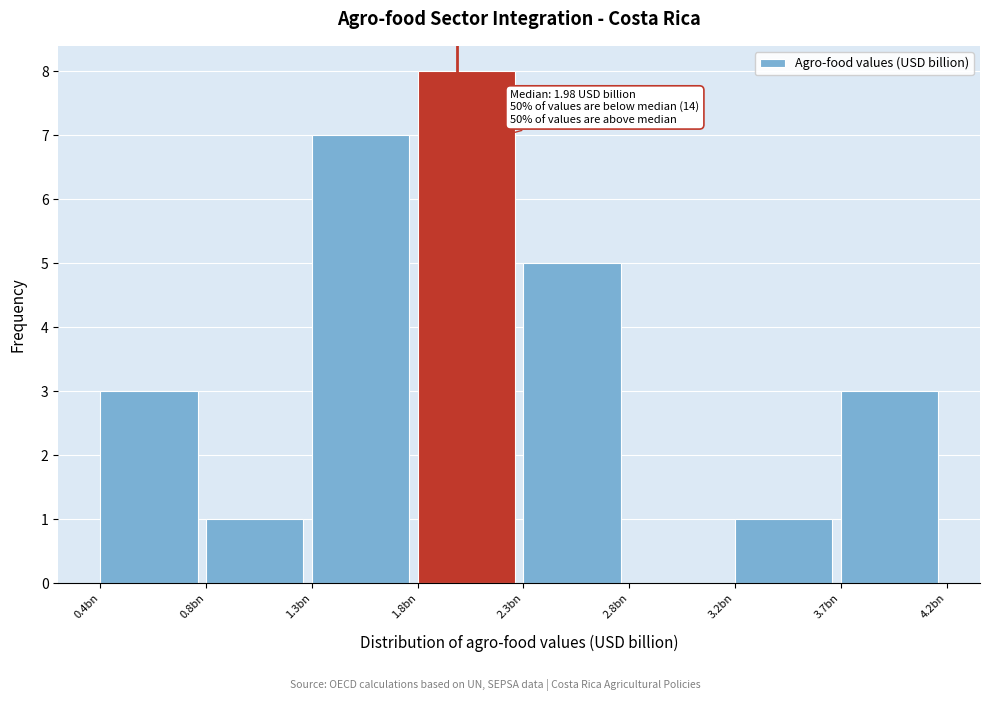

Reading left to right, list all the values displayed in this chart.

0.4bn=3	0.8bn=1	1.3bn=7	1.8bn=8	2.3bn=5	2.8bn=0	3.2bn=1	3.7bn=3